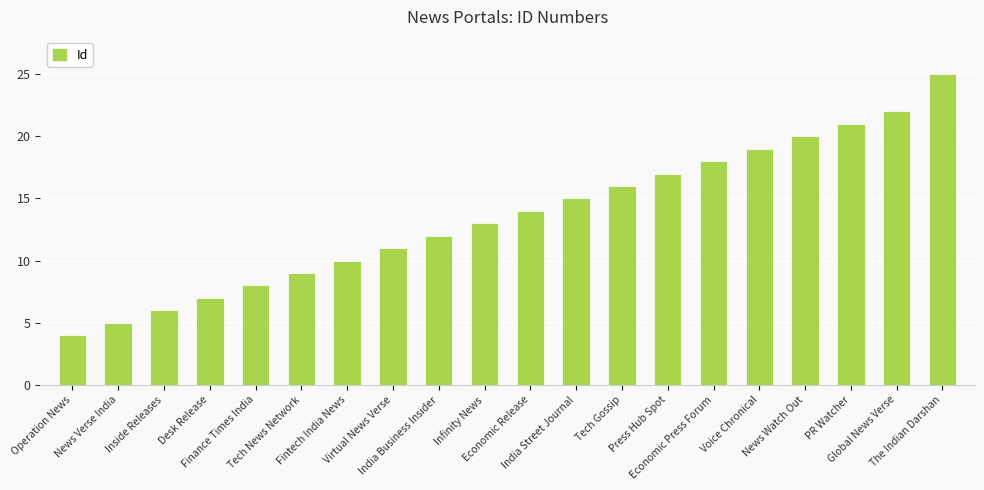

Rank the categories by value from highest to lowest.

The Indian Darshan, Global News Verse, PR Watcher, News Watch Out, Voice Chronical, Economic Press Forum, Press Hub Spot, Tech Gossip, India Street Journal, Economic Release, Infinity News, India Business Insider, Virtual News Verse, Fintech India News, Tech News Network, Finance Times India, Desk Release, Inside Releases, News Verse India, Operation News